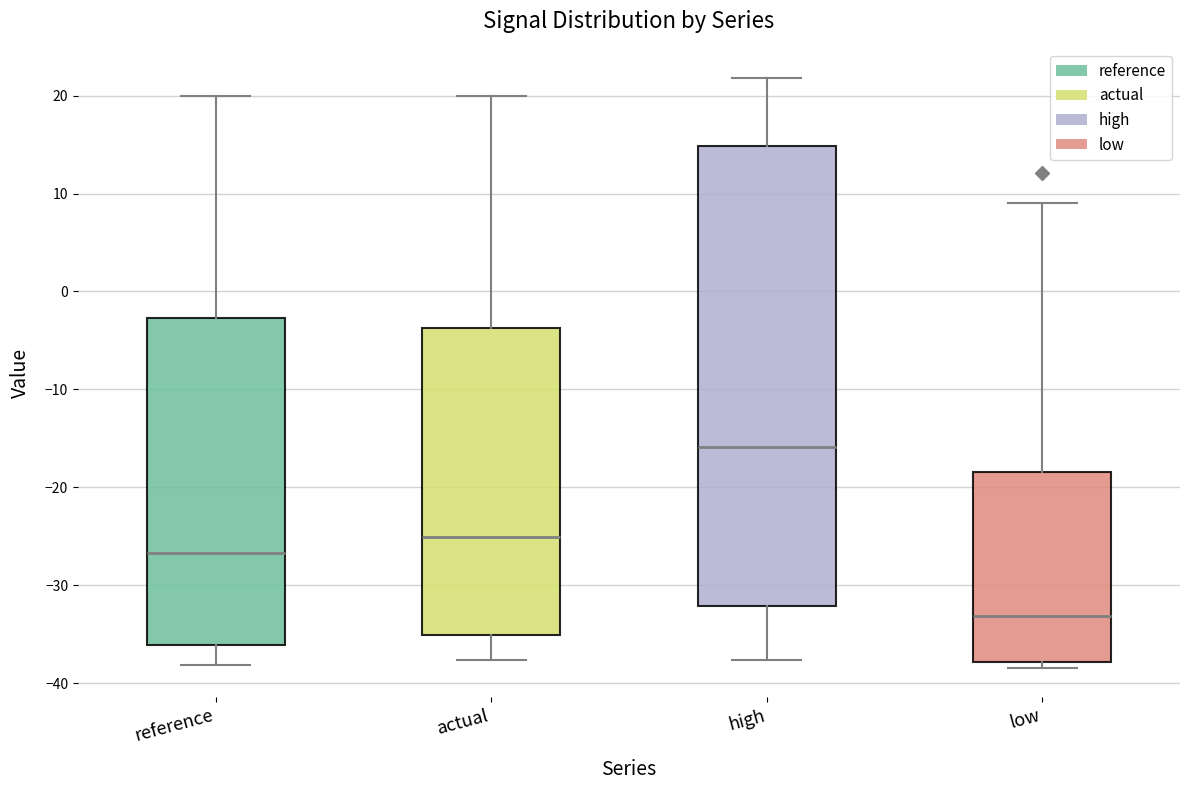

Where does the median line of the box for high sit on the y-axis? The values are not printed on the chart, so give them approximately, as read against the axis.

-16